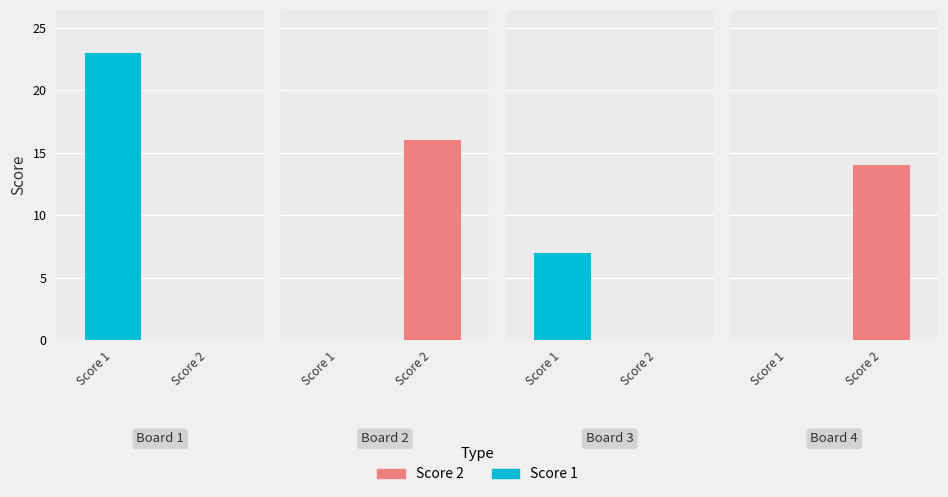

At which category is the sum across all series the highest?

Board 1